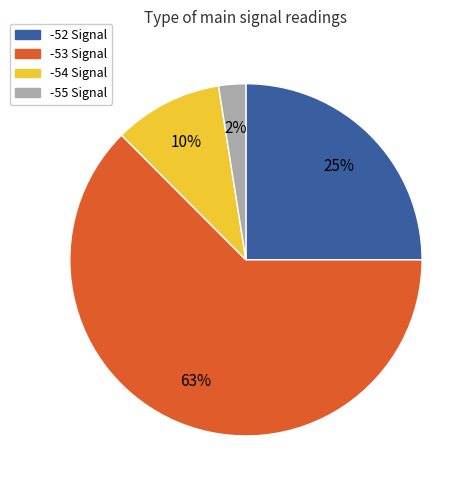

Is there any slice that represents more than half of the pie?

Yes